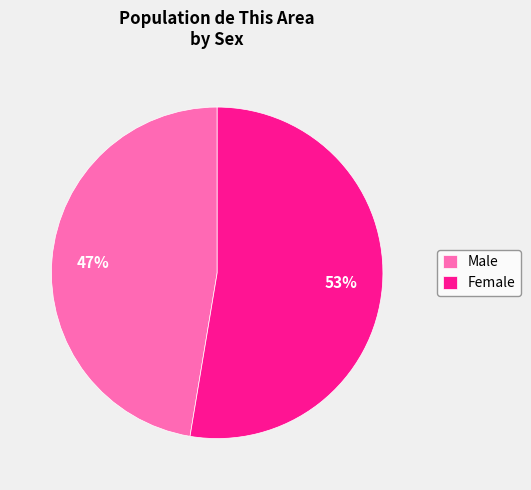

What is the ratio of the value at Female to the value at Male?

1.1